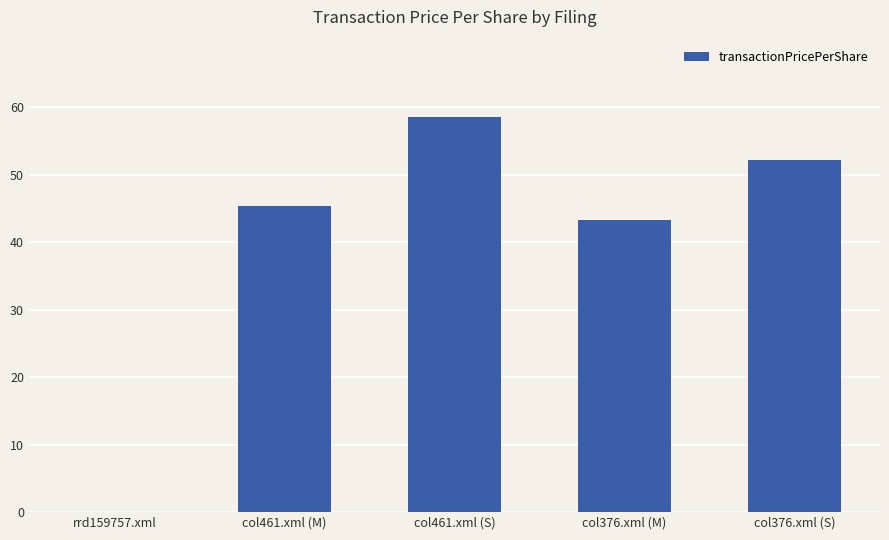

What is the sum of the values at col461.xml (M) and rrd159757.xml?

45.4